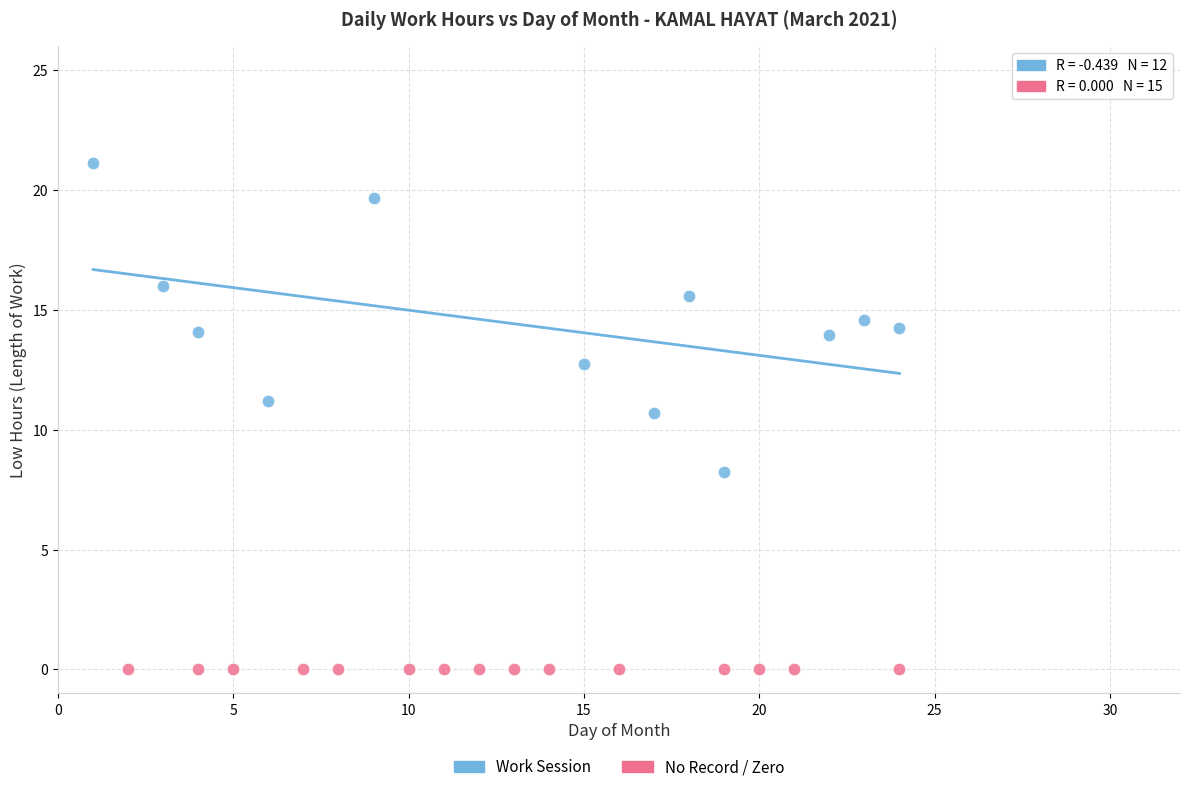

Which series contains the lowest Y value?

No Record / Zero